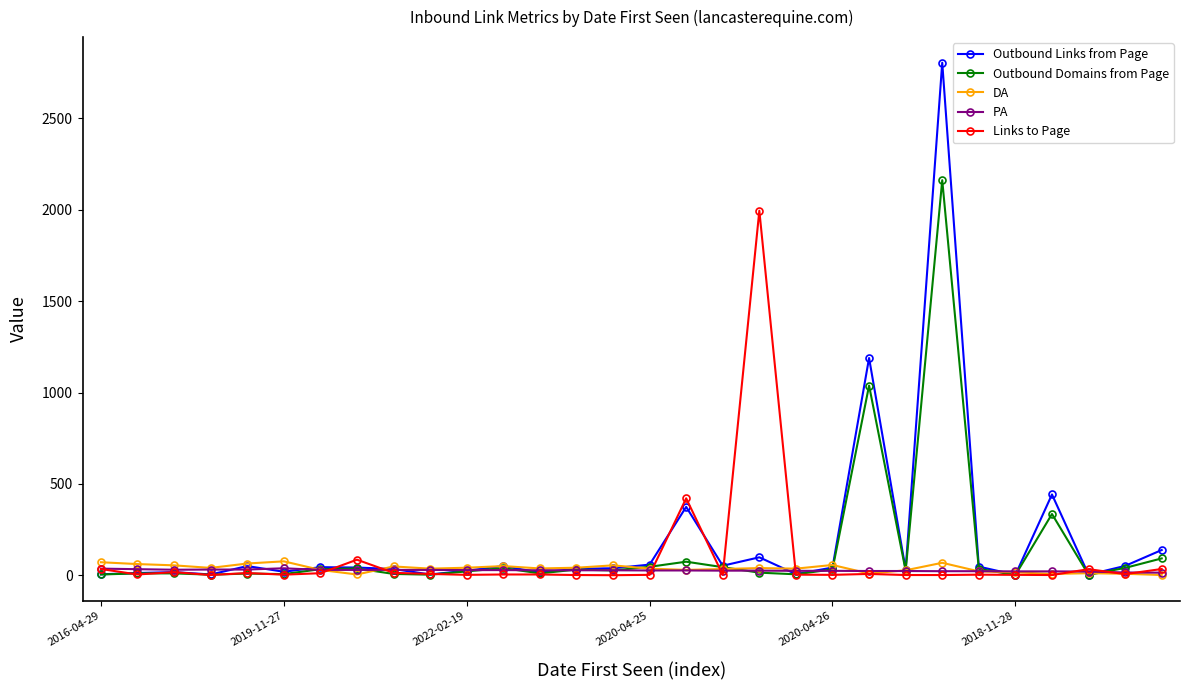

What is the greatest value displayed?

2805